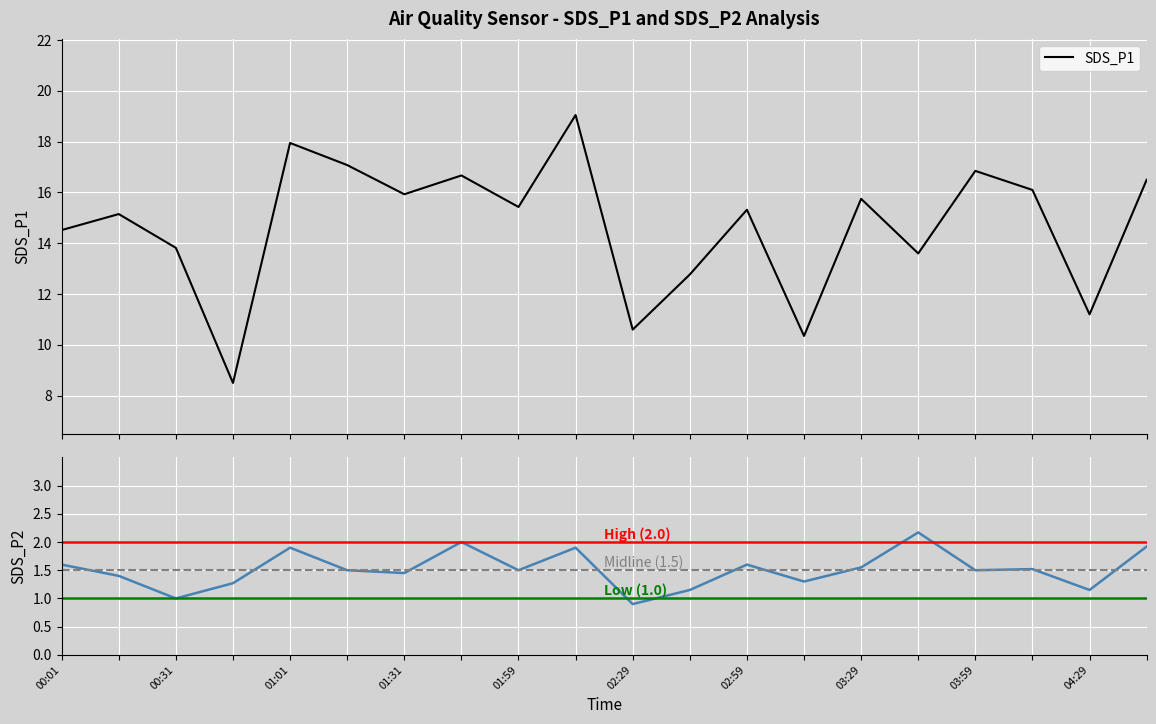

What is the average value of the SDS_P1 series?

14.7